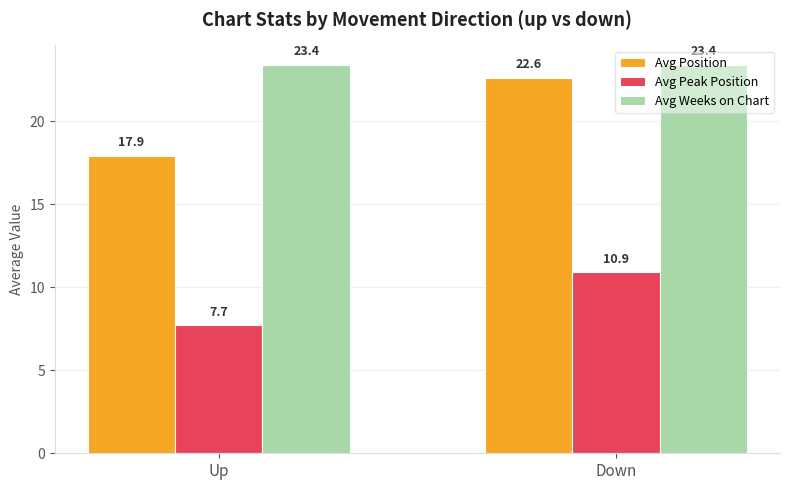

List the labels in order of Avg Position value, largest first.

Down, Up